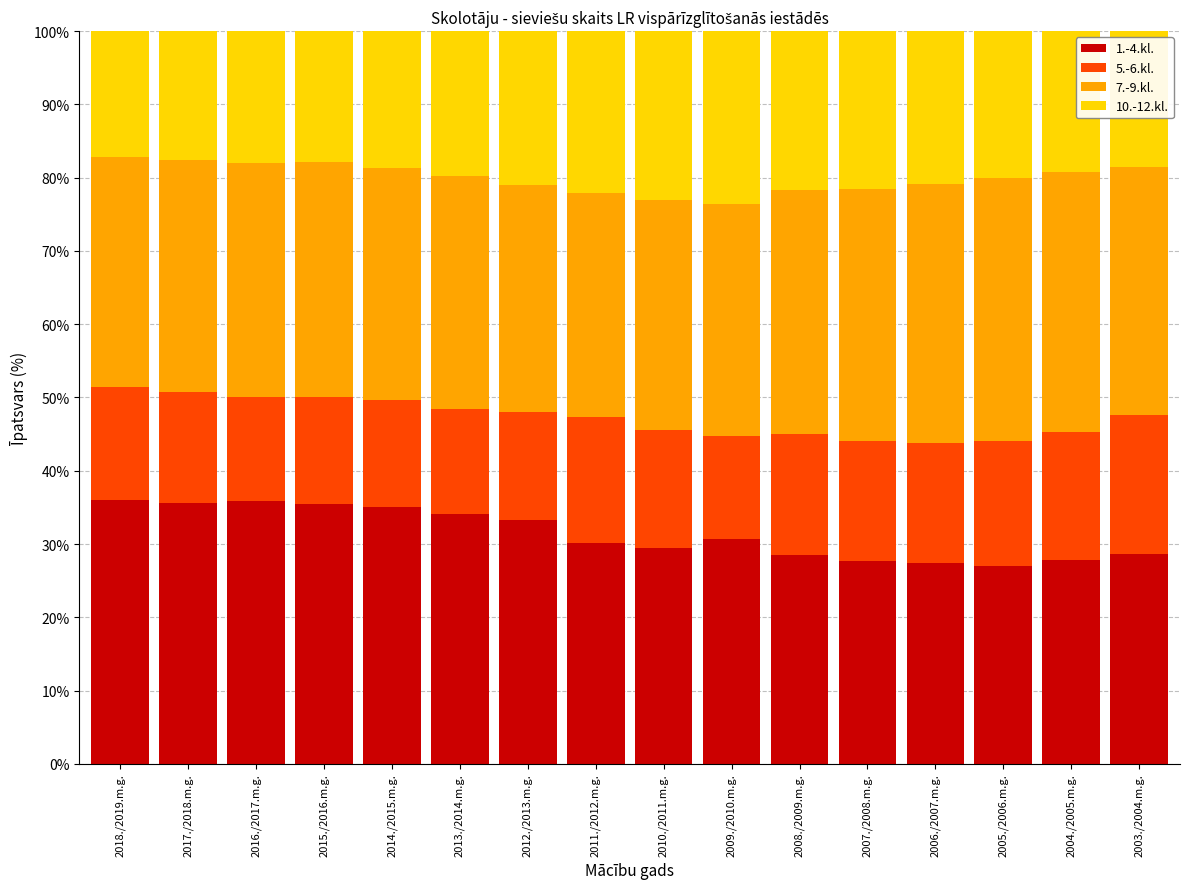

What is the highest value of the 1.-4.kl. series?

36.0